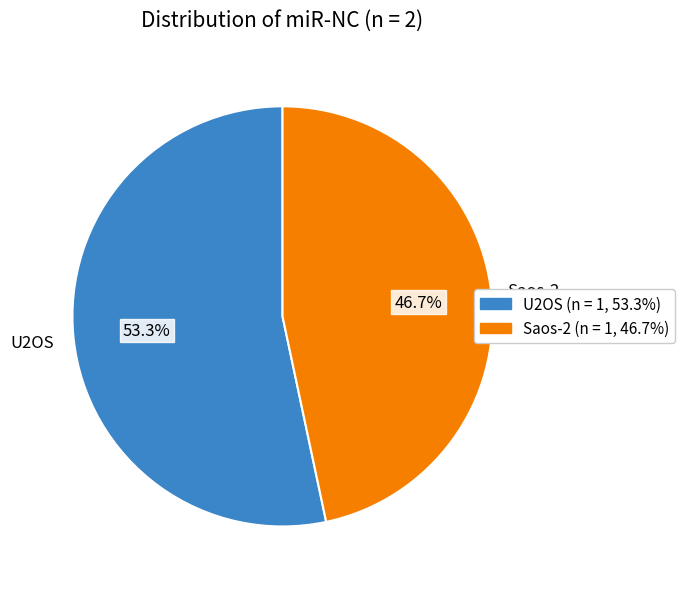

What percentage do U2OS and Saos-2 together represent?

100.0%